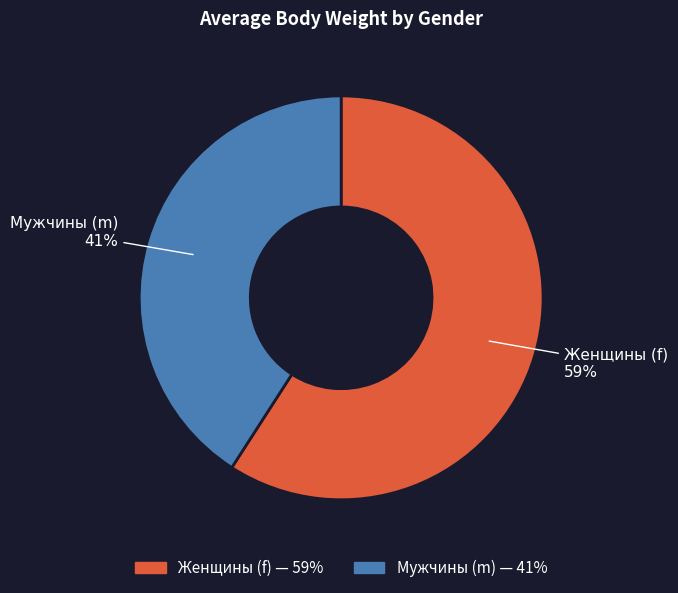

Does any single category account for the majority?

Yes